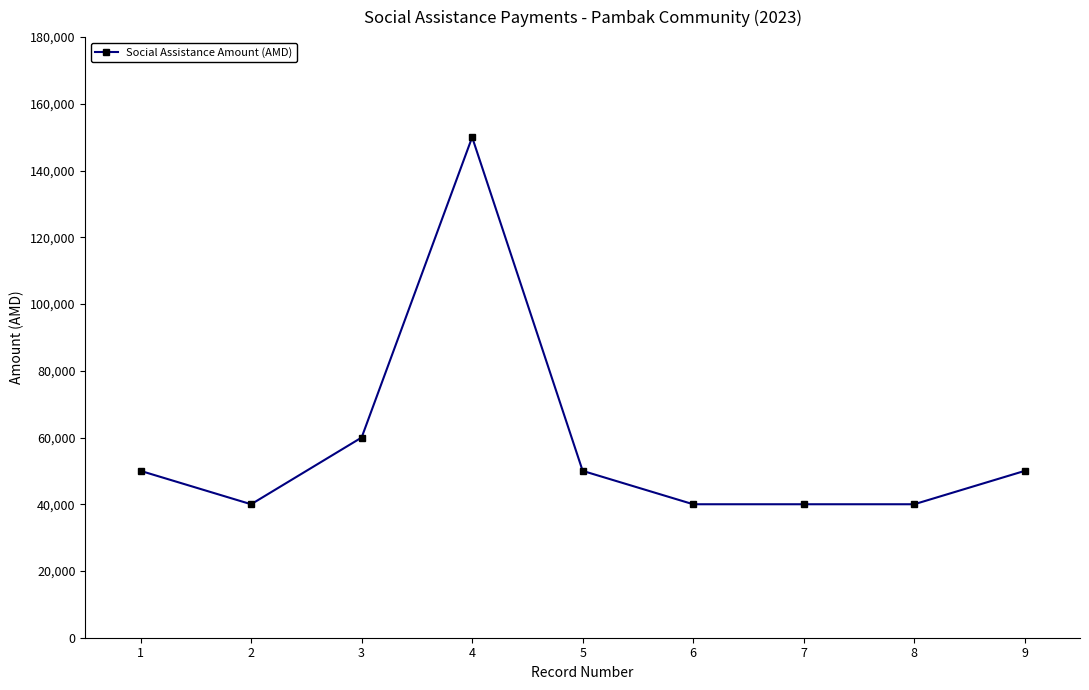

What is the ratio of the value at 8 to the value at 1?

0.8